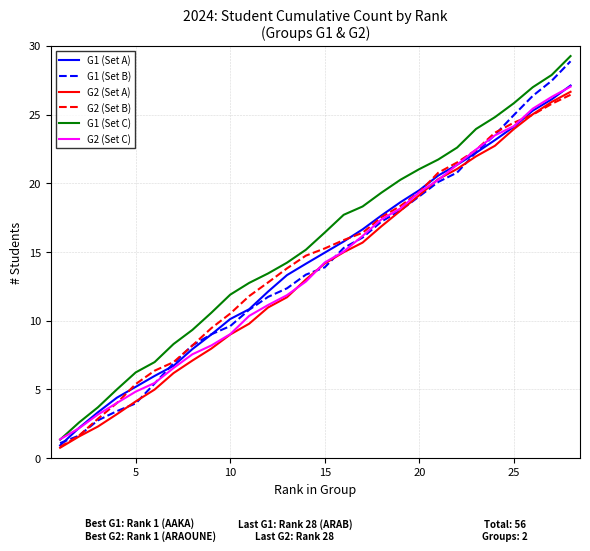

What is the minimum value shown in the chart?

0.8